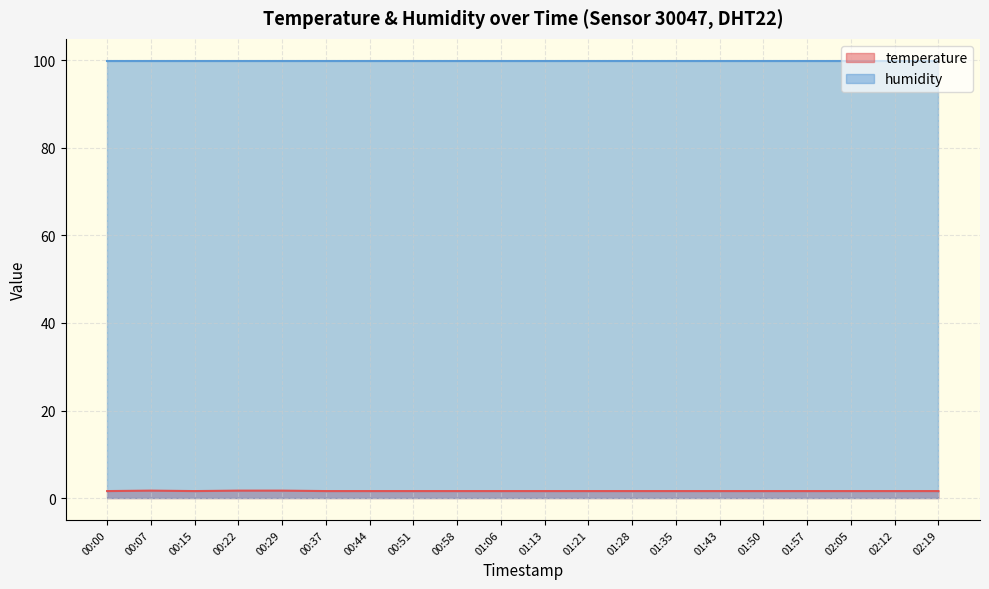

Is it true that the value at 00:22 is 0.9?

False